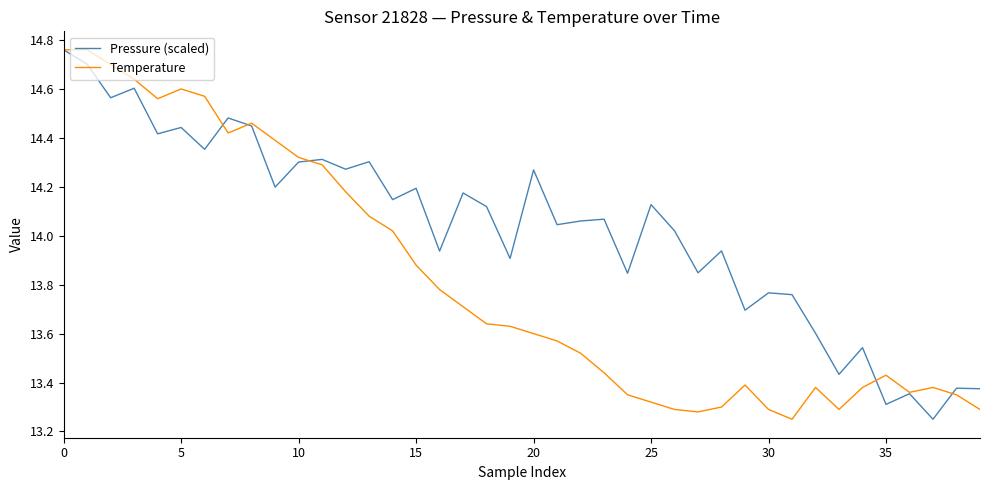

Which series has the largest total across all categories?

Pressure (scaled)